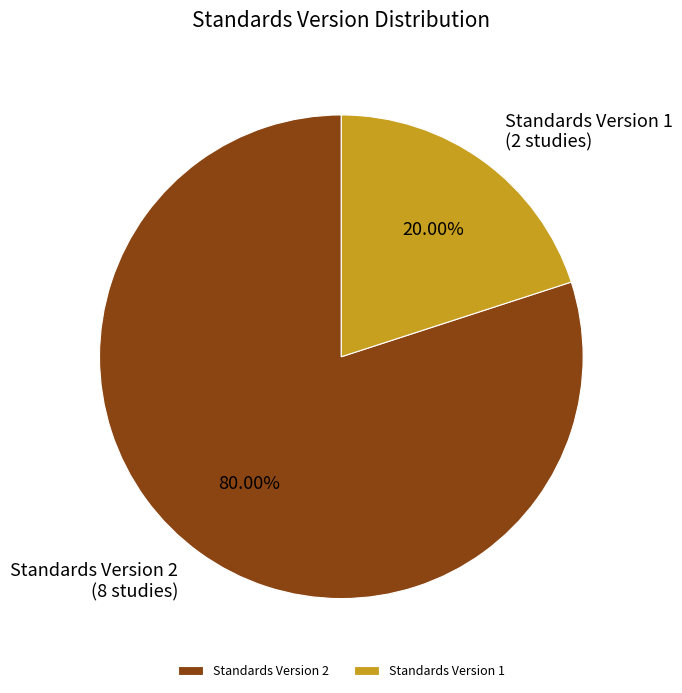

Which category has the biggest portion of the pie?

Standards Version 2